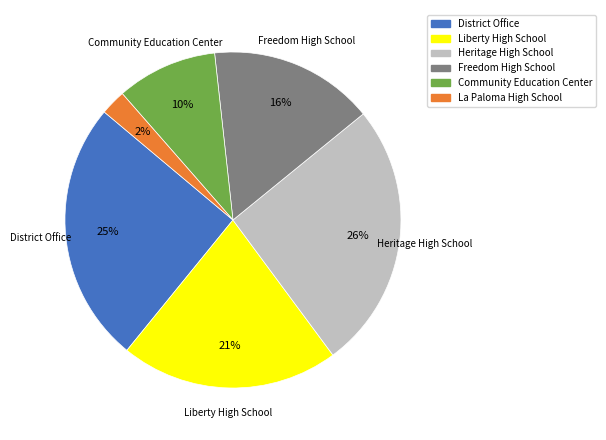

Does any single category account for the majority?

No